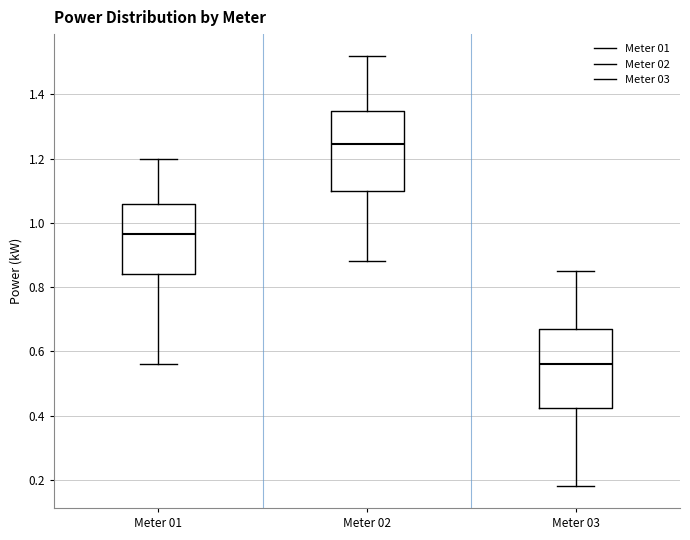

Where does the median line of the box for Meter 03 sit on the y-axis? The values are not printed on the chart, so give them approximately, as read against the axis.

0.56